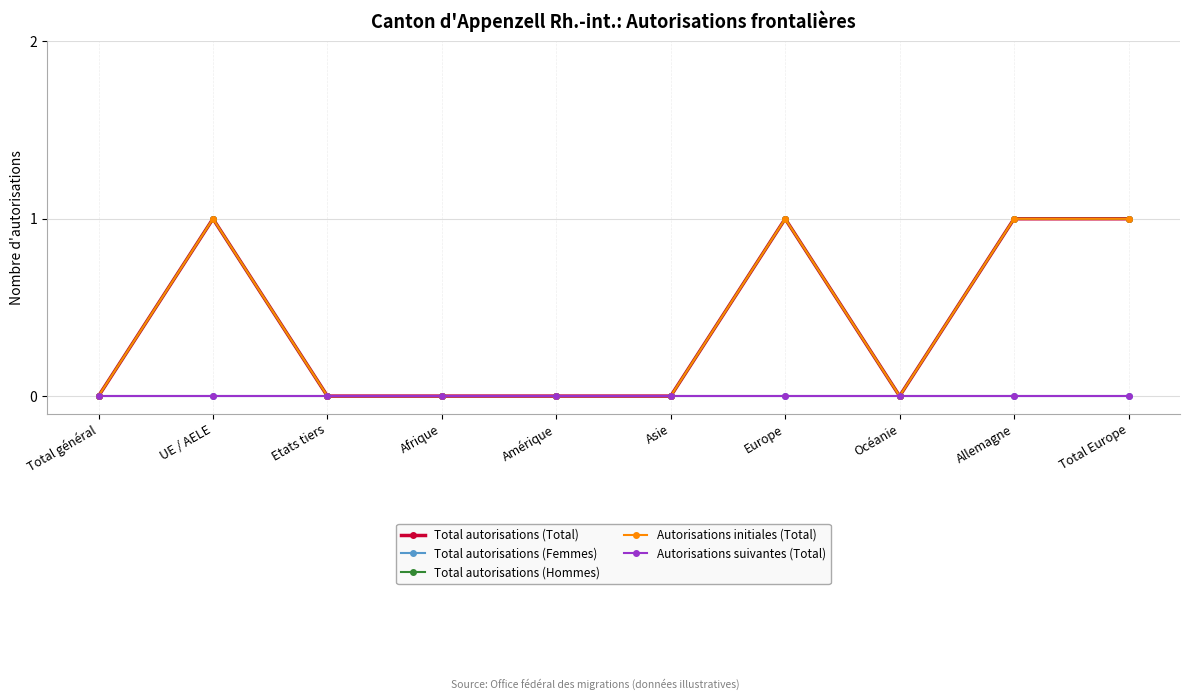

Which series has the largest total across all categories?

Total autorisations (Total)